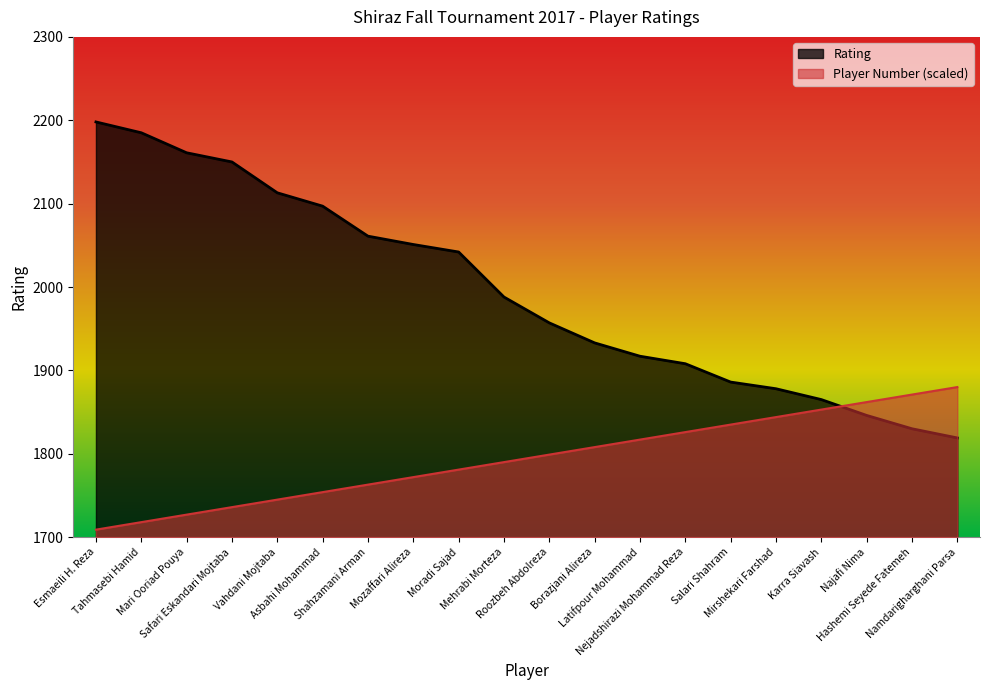

What is the lowest value of the Rating series?

1819